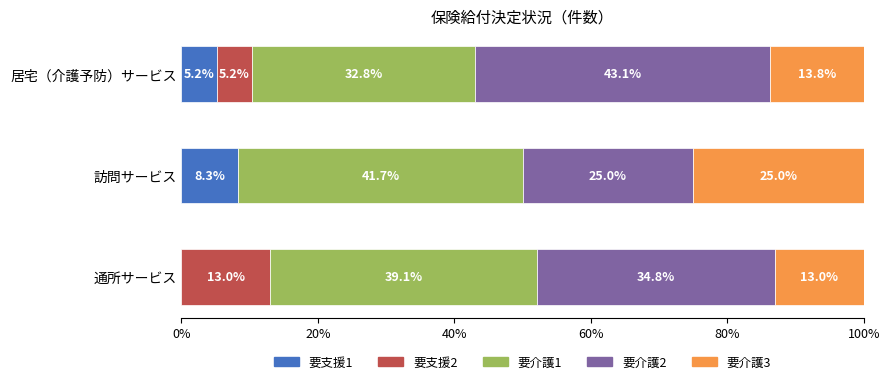

Count the number of categories in the chart.

3